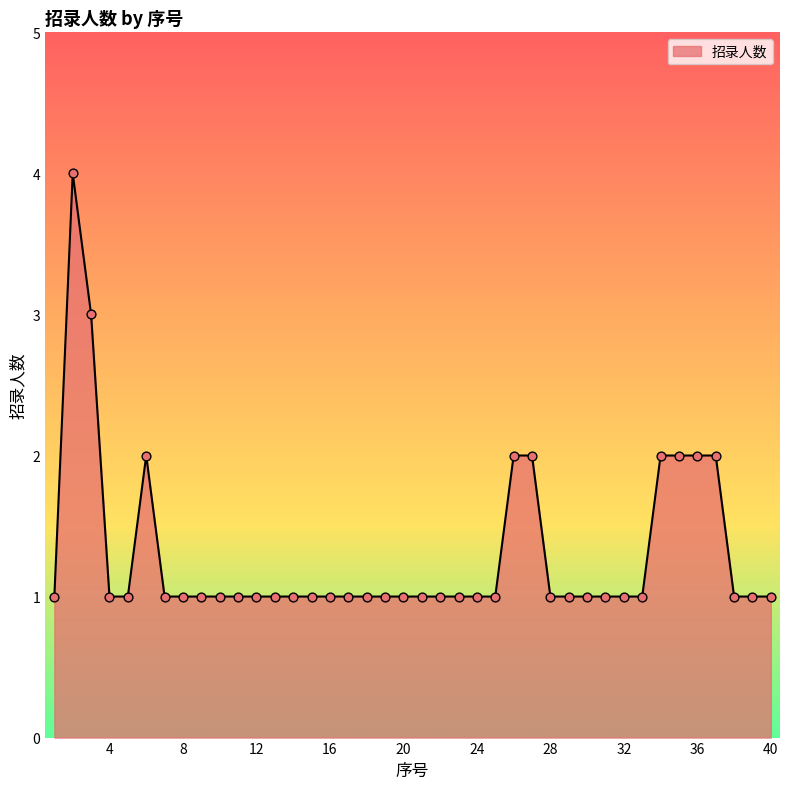

What is the difference between the maximum and minimum values?

3